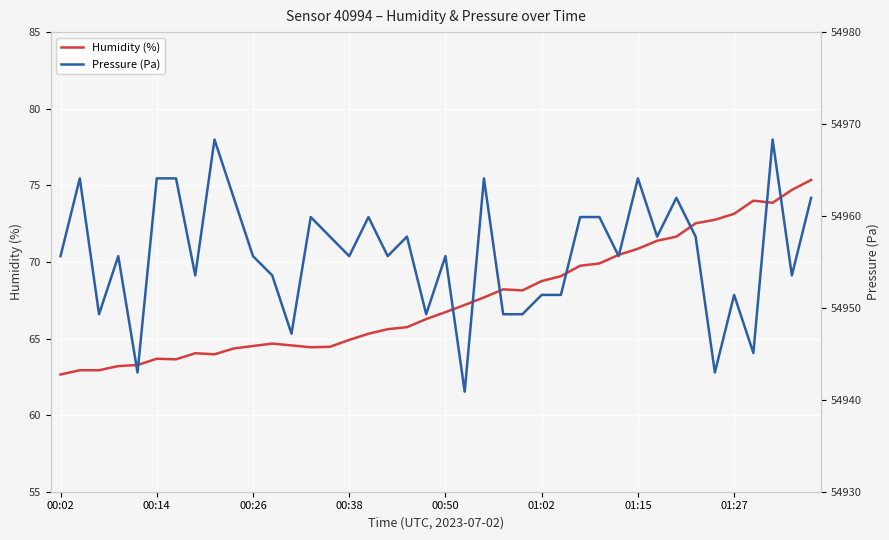

True or false: Humidity (%) has a value of 26.3 at 01:15.

False